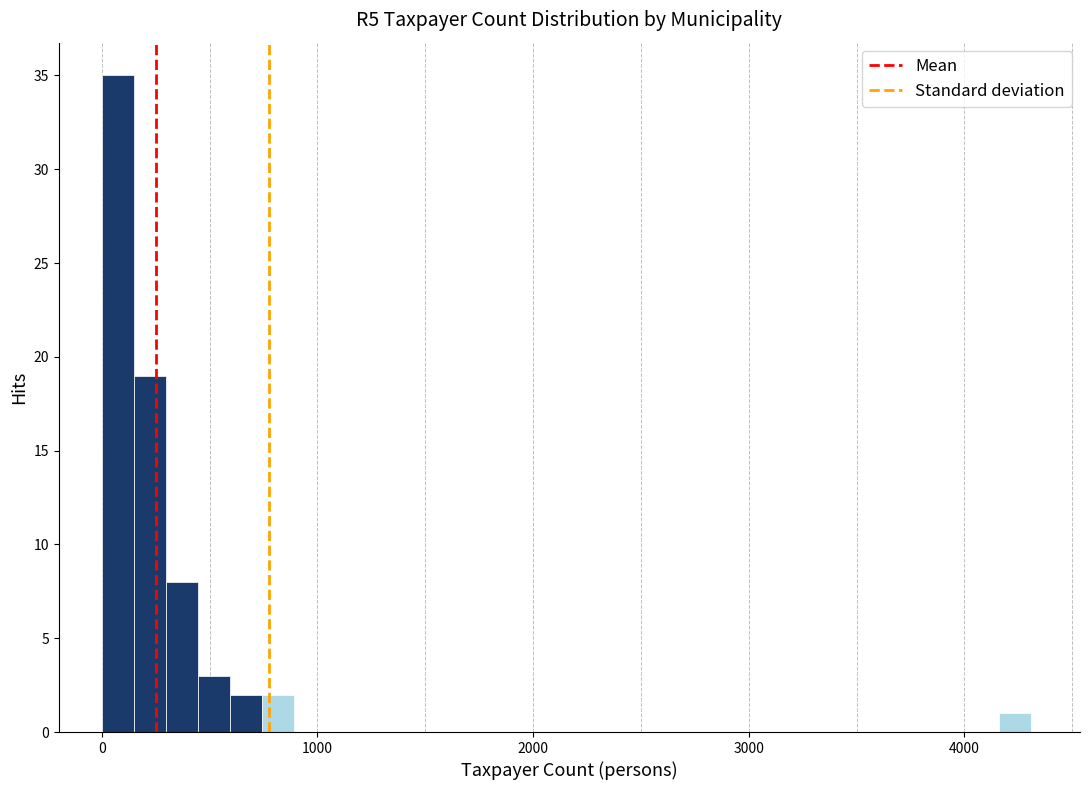

Around what value on the x-axis is the tallest bar? Give the approximate position of its centre, as read against the axis.

100